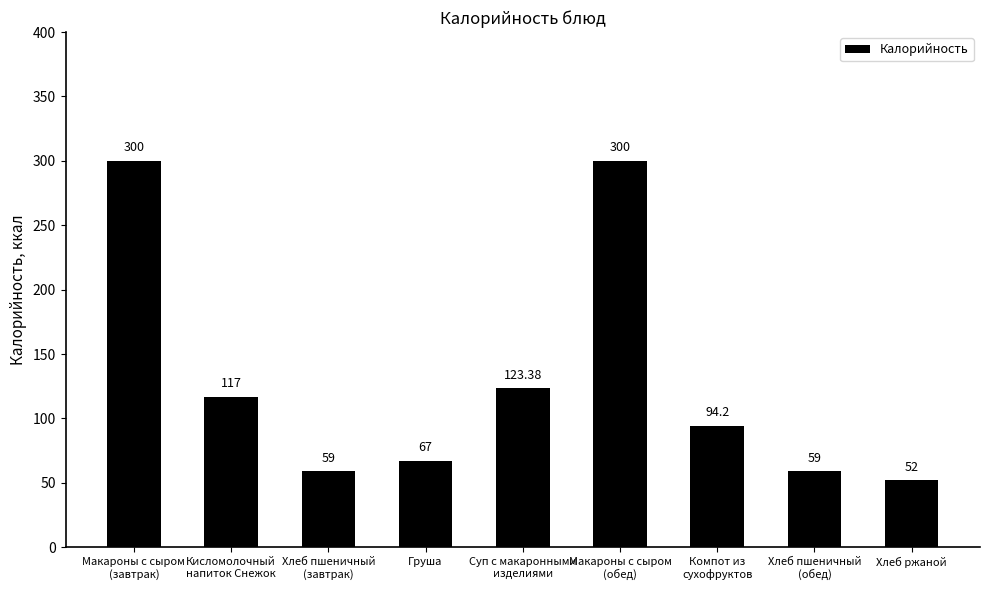

What is the ratio of the value at Груша to the value at Макароны с сыром
(завтрак)?

0.2